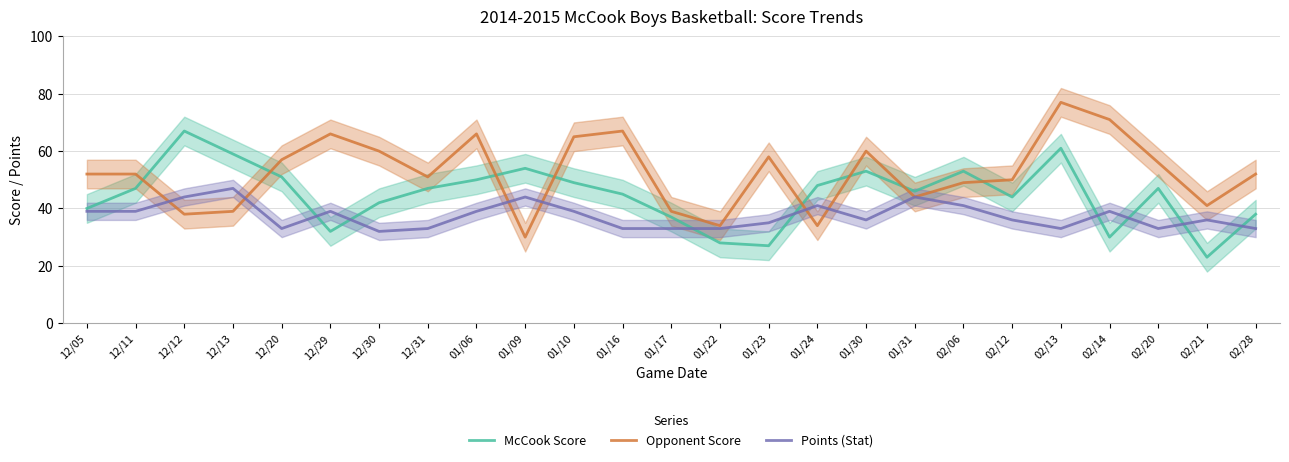

At which category is the sum across all series the highest?

02/13